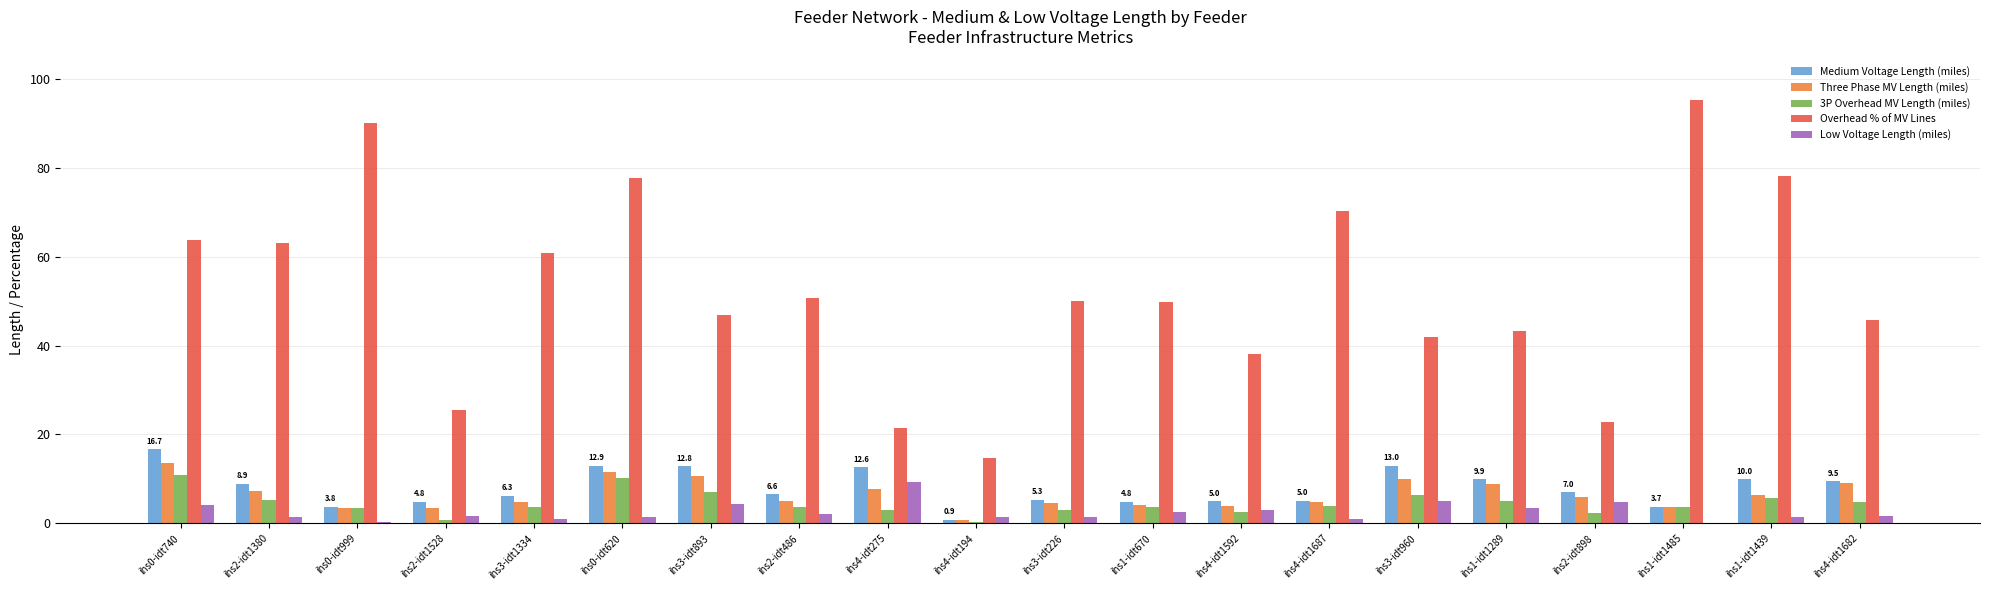

Which series changed the most between ihs4-idt1592 and ihs4-idt1687?

Overhead % of MV Lines